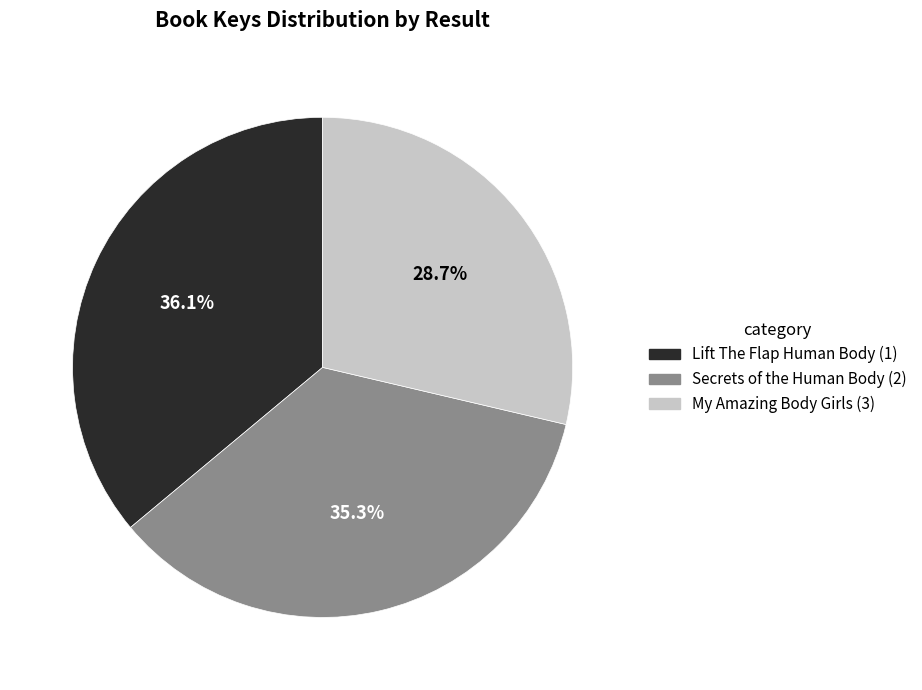

Is there any slice that represents more than half of the pie?

No